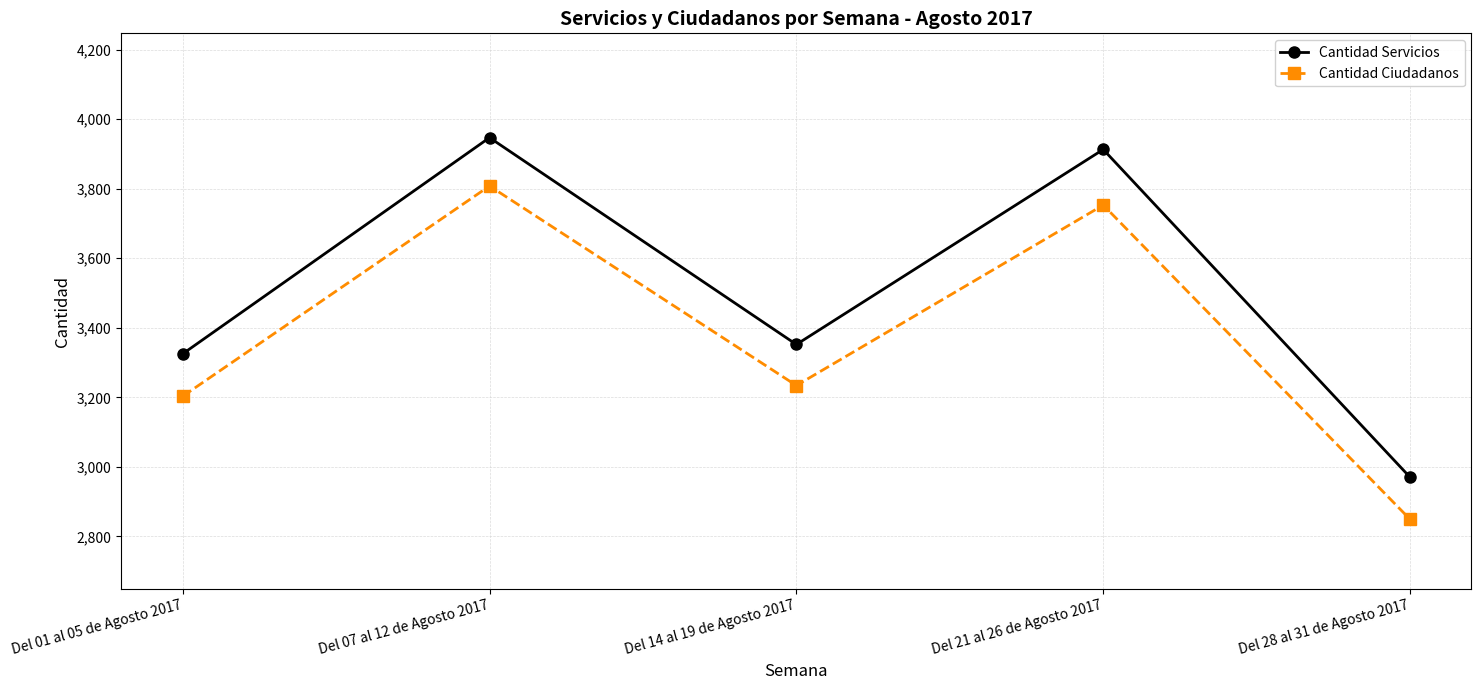

How many lines are shown in the chart?

2